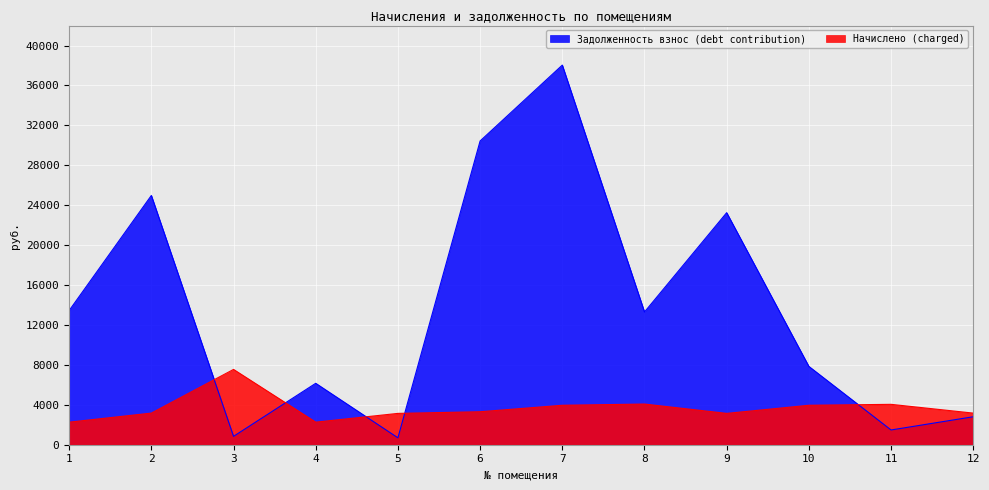

What is the smallest value displayed?

692.6